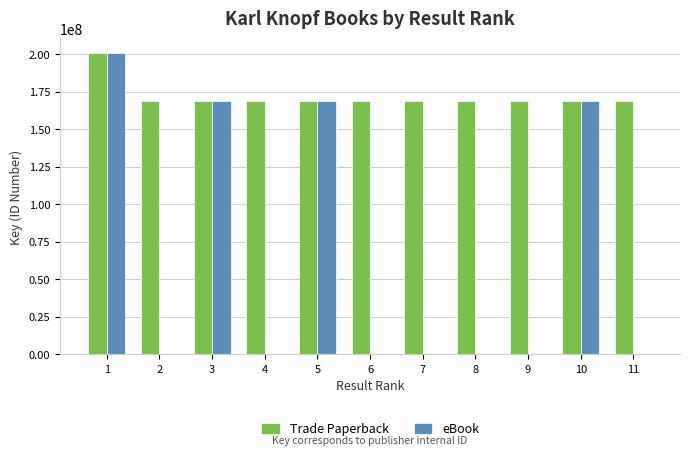

Between 5 and 9, which series saw the biggest shift?

eBook